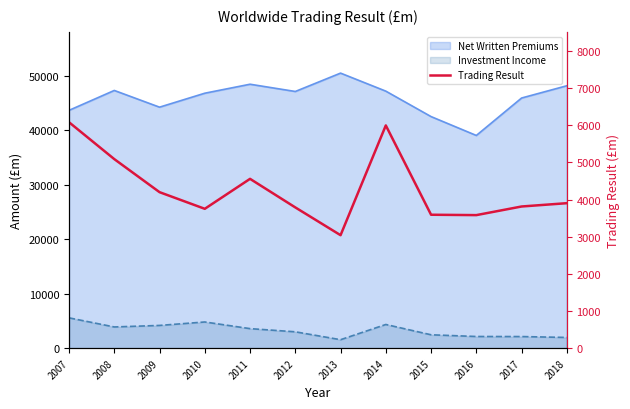

How many data points are above 3904?

6